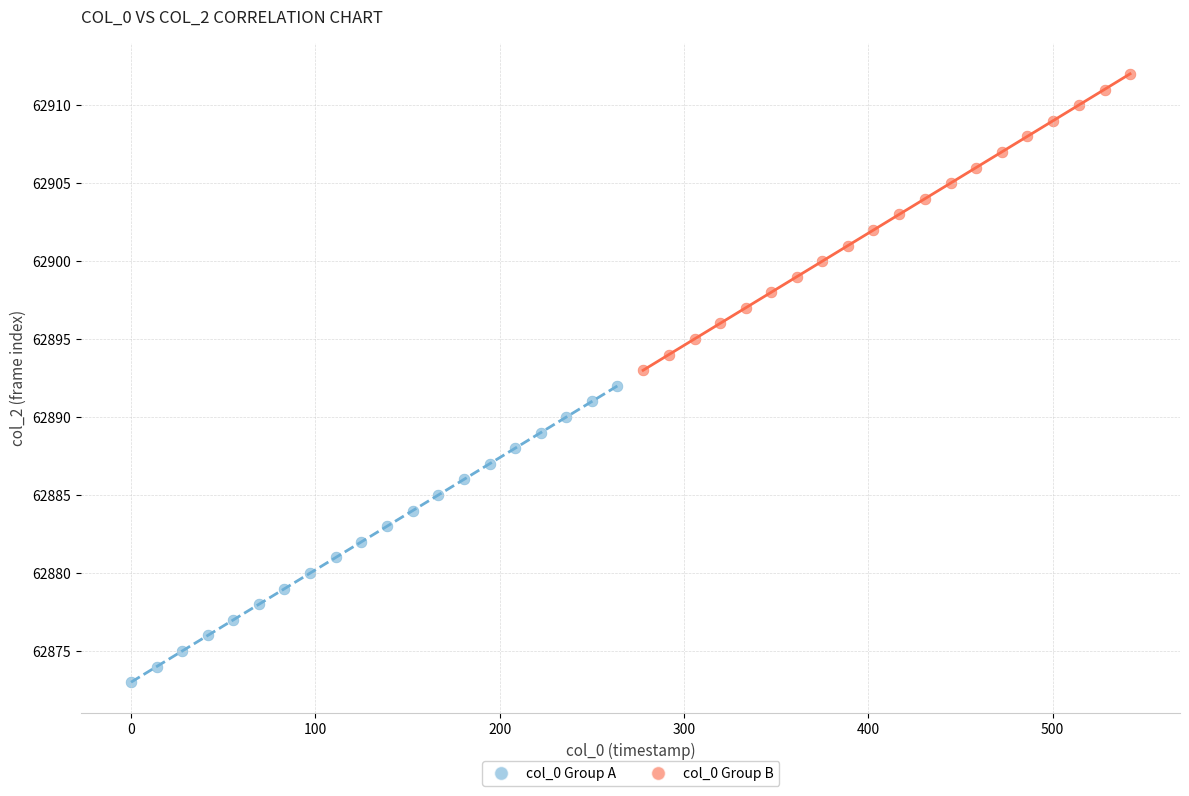

Which series reaches the maximum Y coordinate?

col_0 Group B